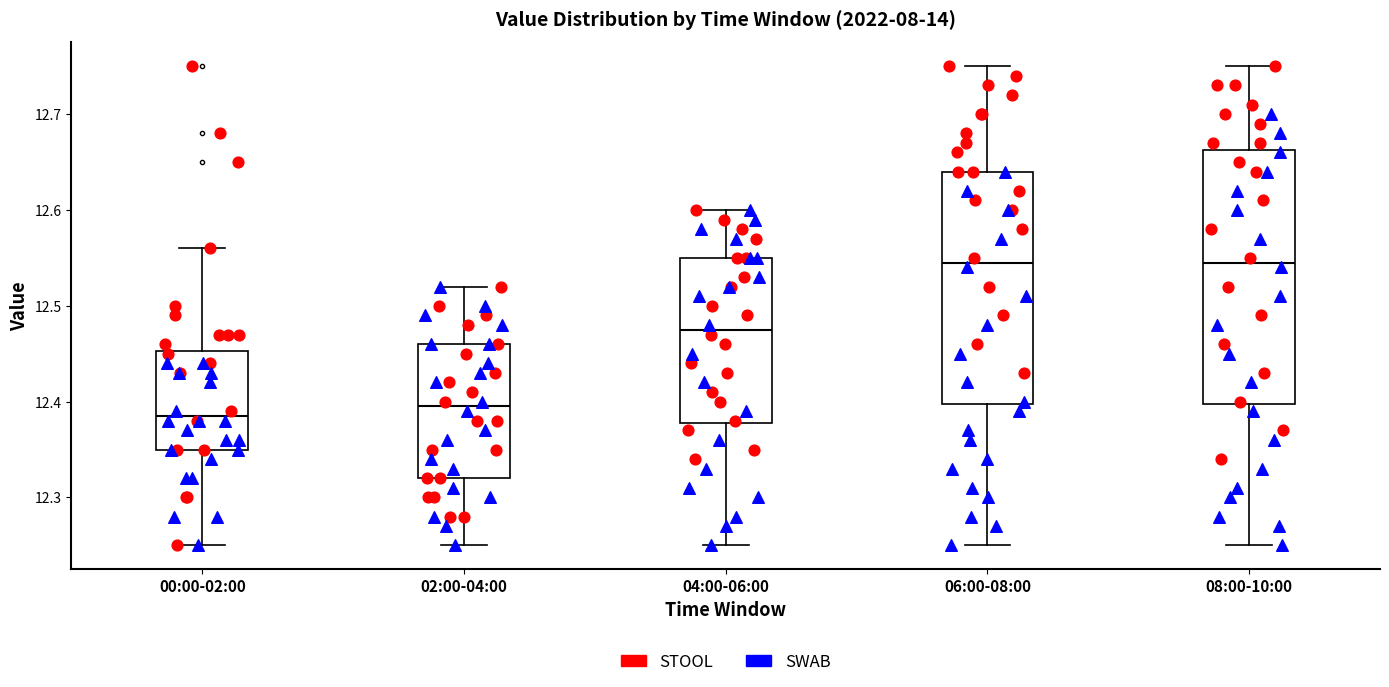

Reading left to right, read every box against the y-axis: the position of its median line, the range the box covers, and the ends of its whiskers. The values are not printed on the chart, so give them approximately, as read against the axis.

00:00-02:00: median 12.39, box 12.35 to 12.45, whiskers 12.25 to 12.56
02:00-04:00: median 12.40, box 12.32 to 12.46, whiskers 12.25 to 12.52
04:00-06:00: median 12.48, box 12.38 to 12.55, whiskers 12.25 to 12.60
06:00-08:00: median 12.55, box 12.40 to 12.64, whiskers 12.25 to 12.75
08:00-10:00: median 12.55, box 12.40 to 12.66, whiskers 12.25 to 12.75